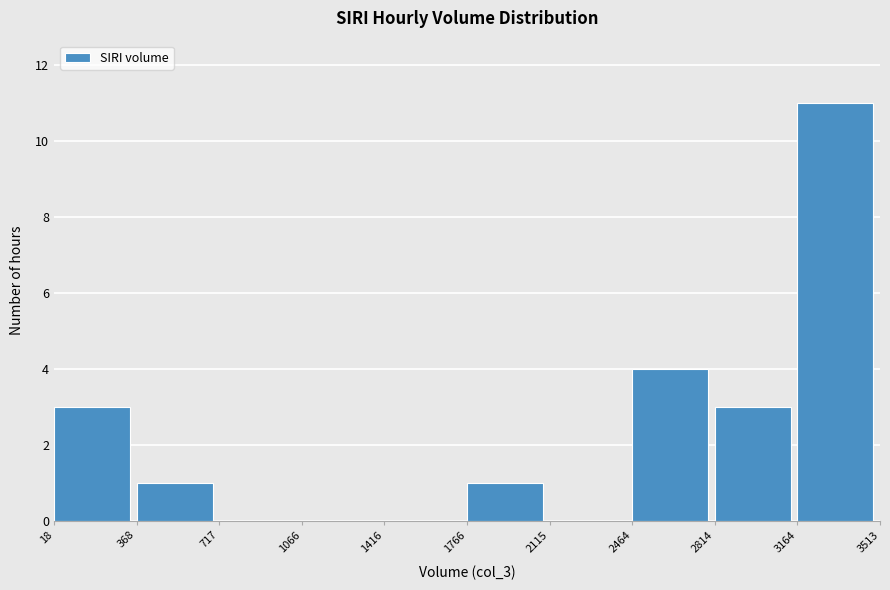

How tall is the bar that spans 1766 to 2115 on the x-axis? The values are not printed on the chart, so give them approximately, as read against the axis.

1